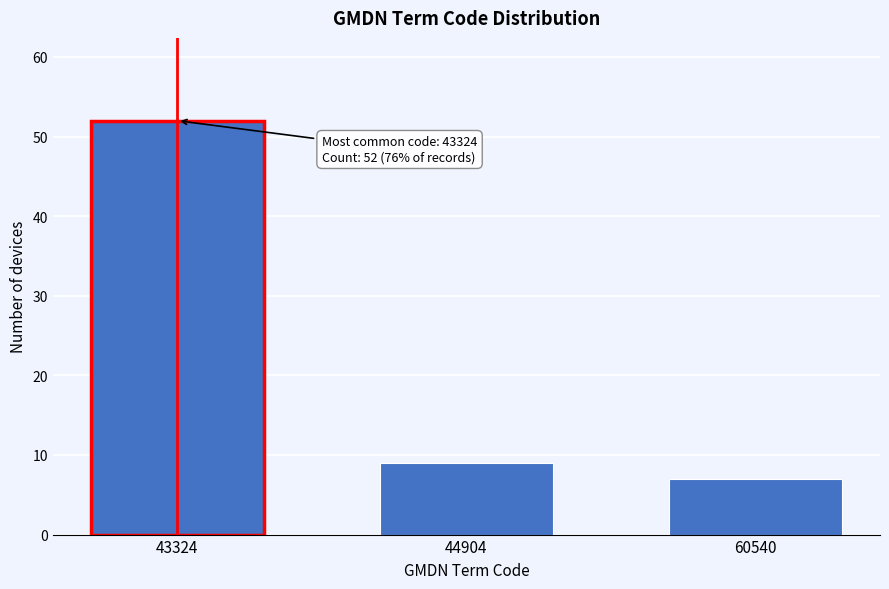

Reading left to right, transcribe all the data shown in this chart.

43324=52	44904=9	60540=7